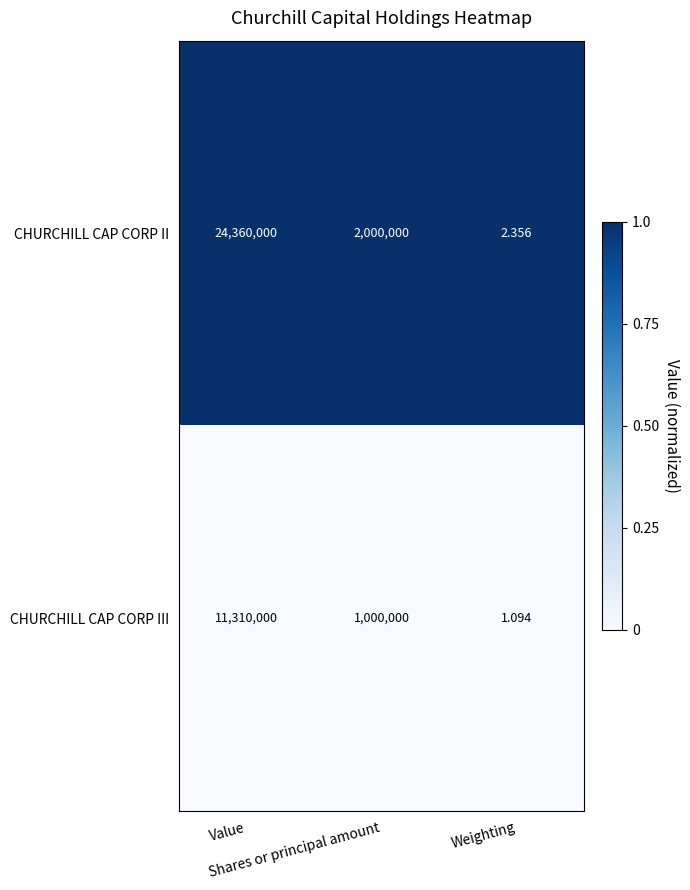

At which category is the sum across all series the highest?

Value